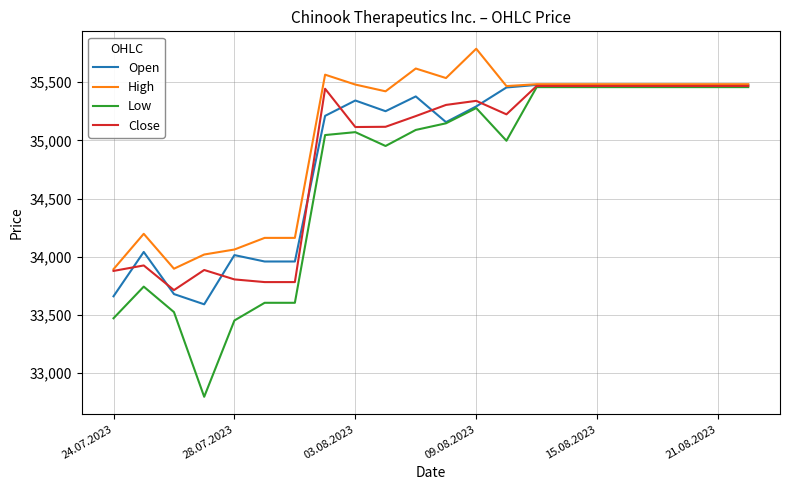

What is the greatest value displayed?

35788